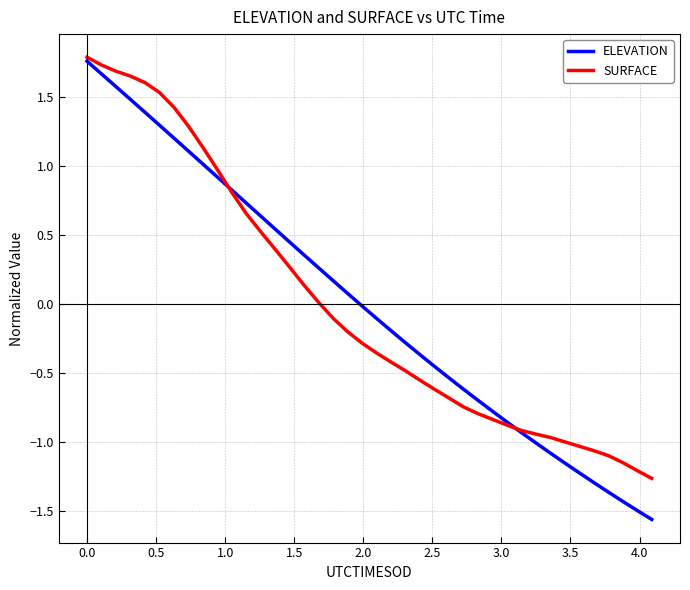

Which series has the widest spread of values?

ELEVATION